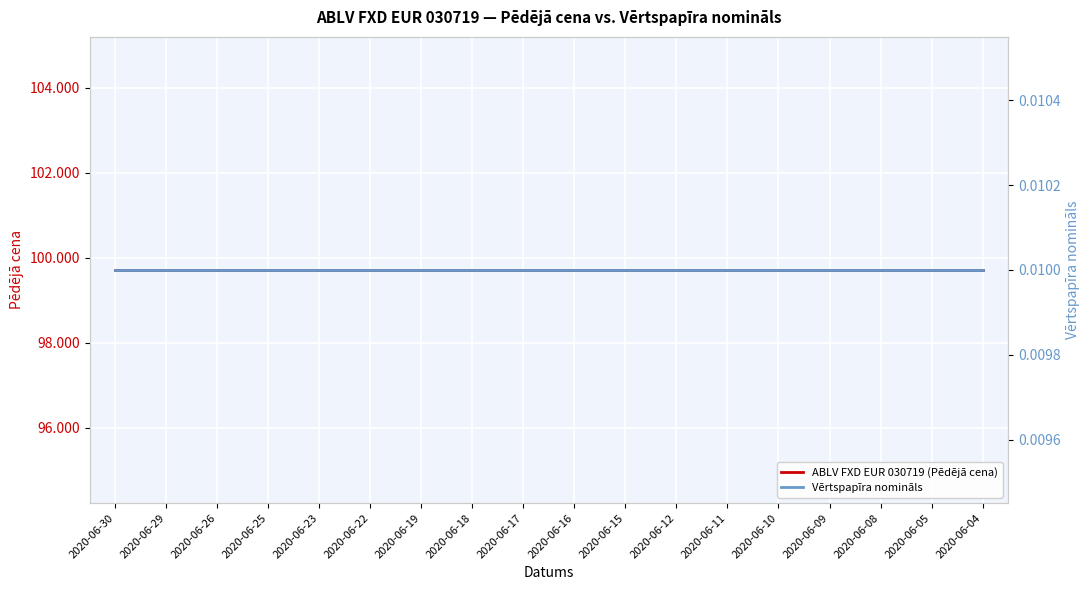

What is the value of the ABLV FXD EUR 030719 (Pēdējā cena) point at the 10th from the left?

99.7